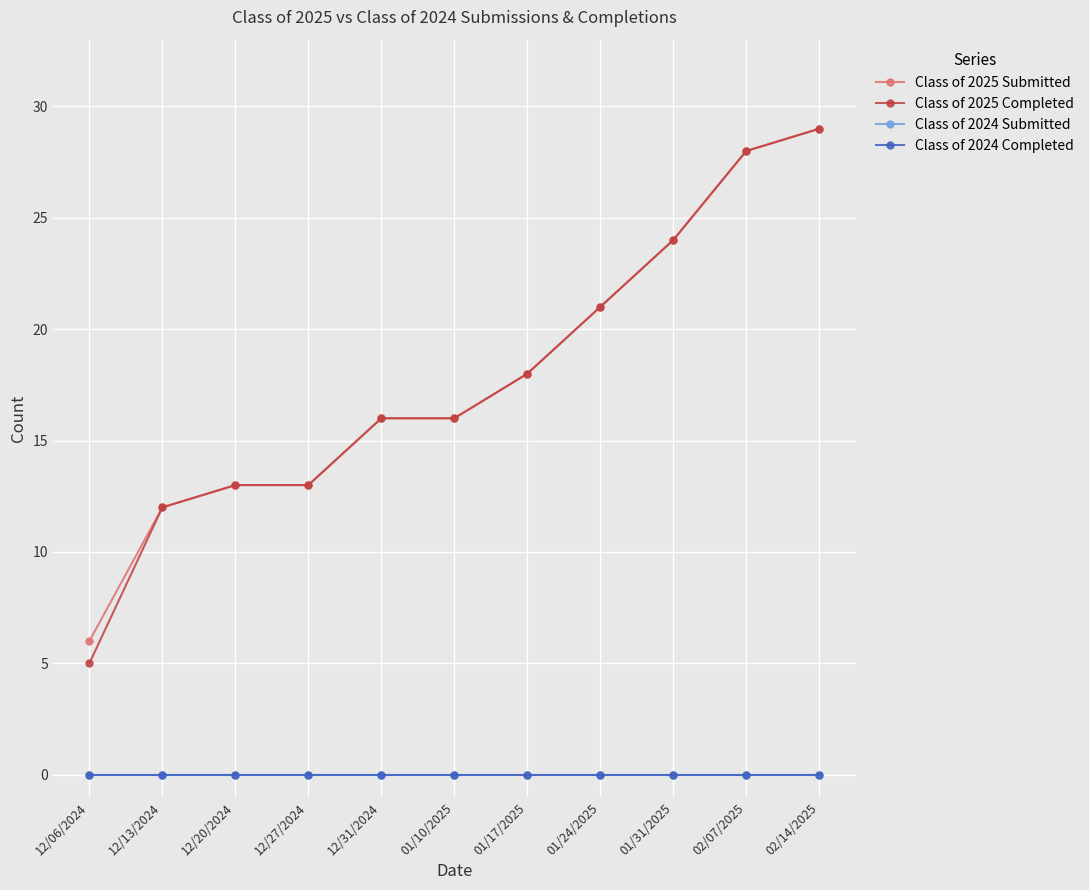

What is the label of the 8th point from the left?

01/24/2025